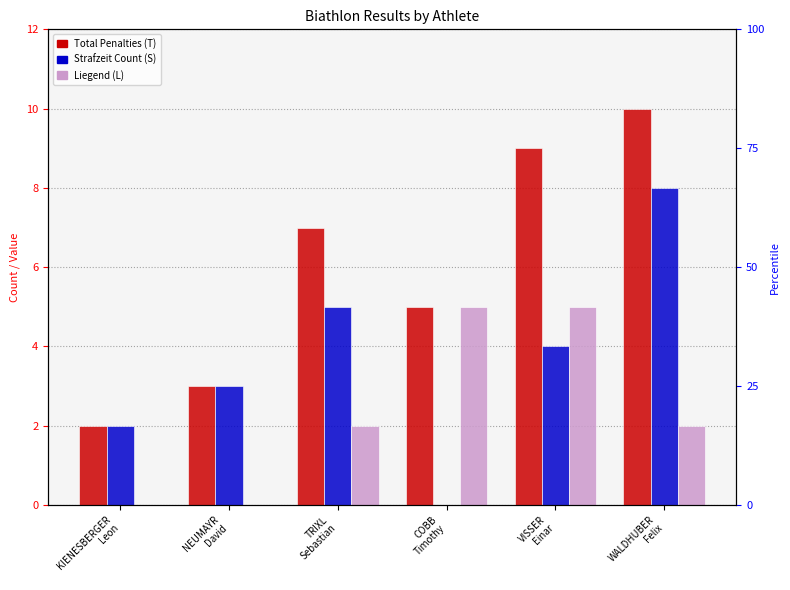

Which label corresponds to the largest value in the chart?

WALDHUBER
Felix